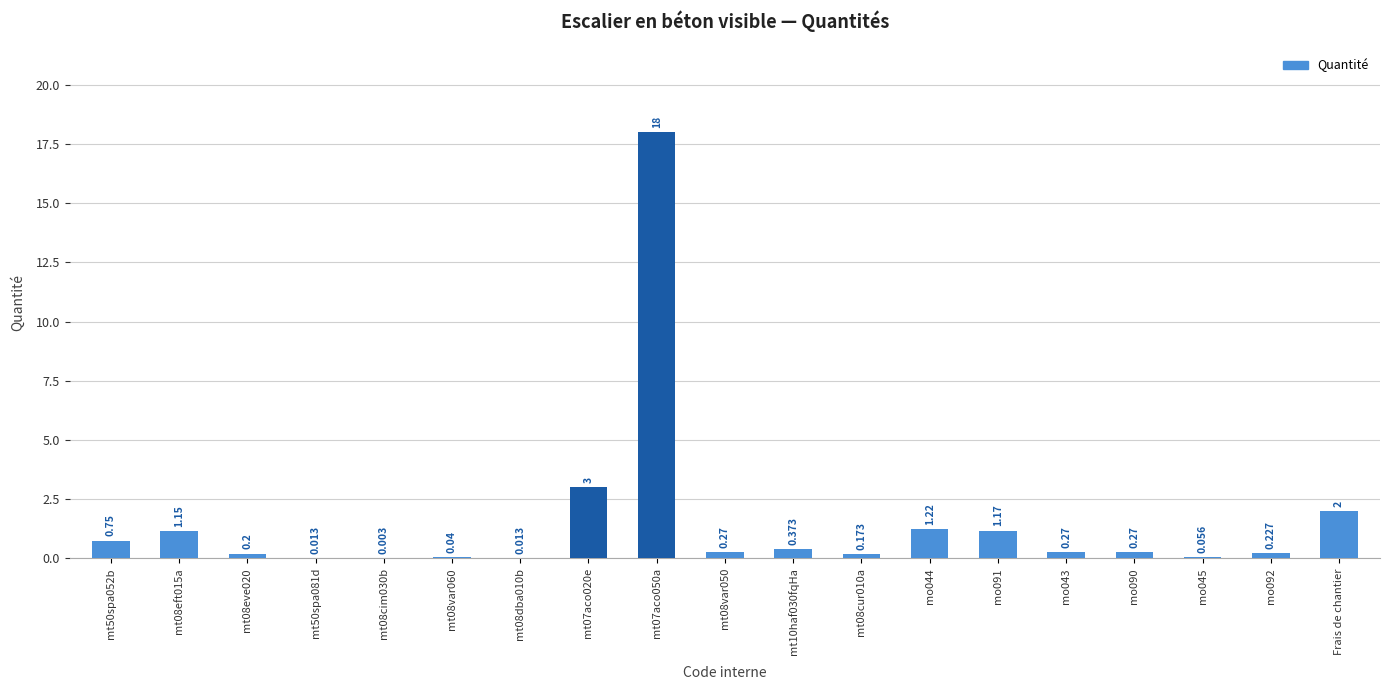

Between mt50spa081d and Frais de chantier, which is larger?

Frais de chantier